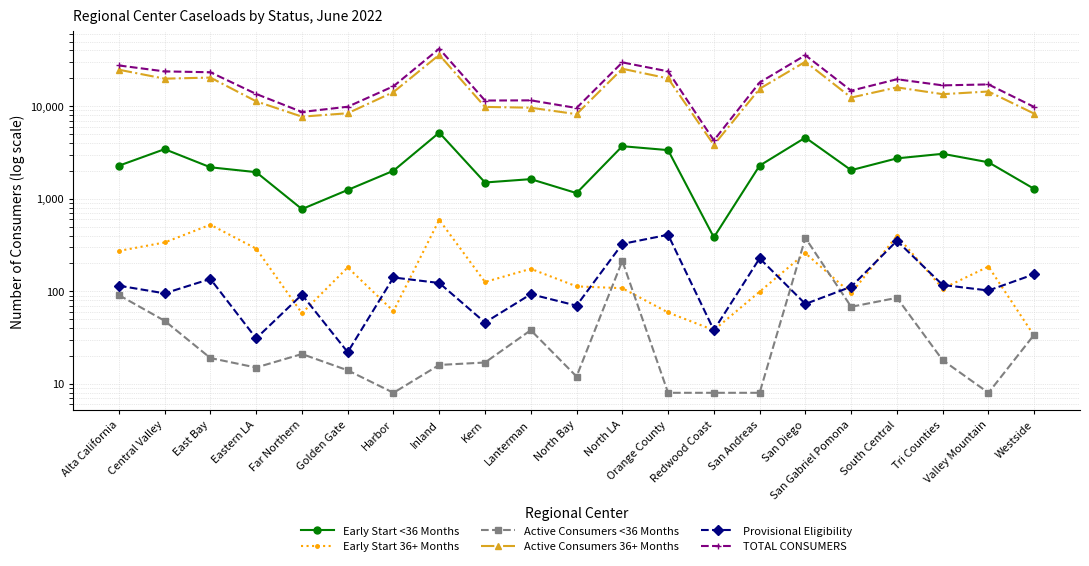

True or false: Active Consumers <36 Months and Early Start <36 Months intersect in this chart.

False